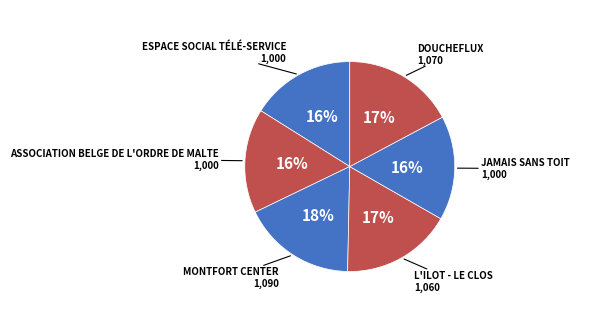

How many segments does this pie chart have?

6